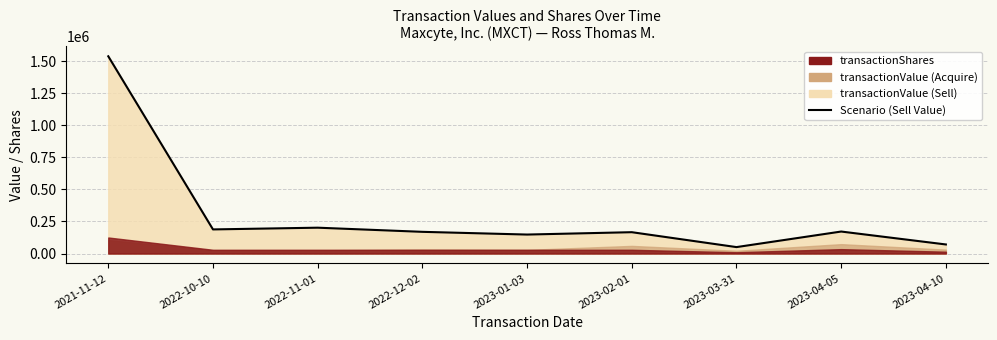

List the labels in order of value, smallest first.

2023-03-31, 2023-04-10, 2023-01-03, 2023-02-01, 2022-12-02, 2023-04-05, 2022-10-10, 2022-11-01, 2021-11-12